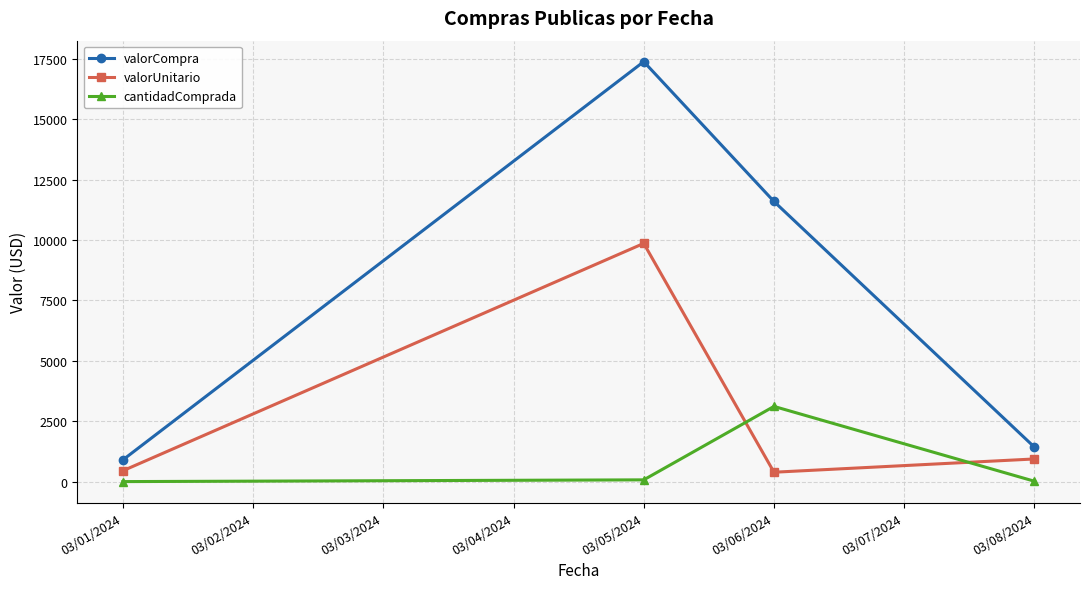

The cantidadComprada series shows 3114.0 at 03/06/2024. True or false?

True